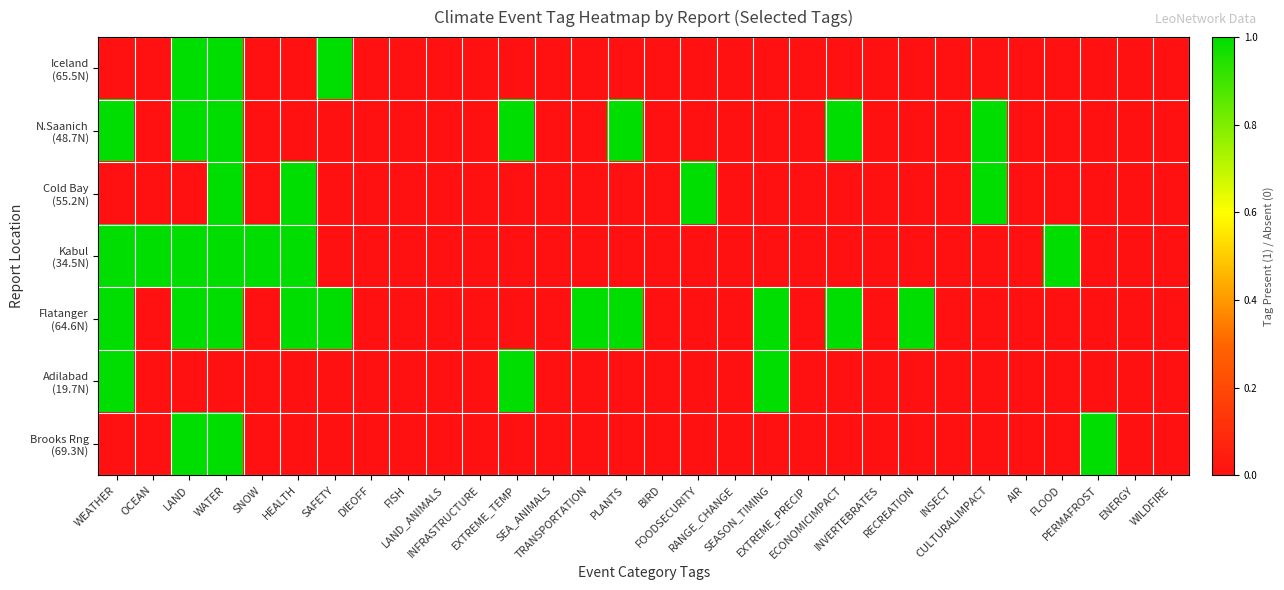

Between WATER and EXTREME_PRECIP, which series saw the biggest shift?

Iceland (65.5N)